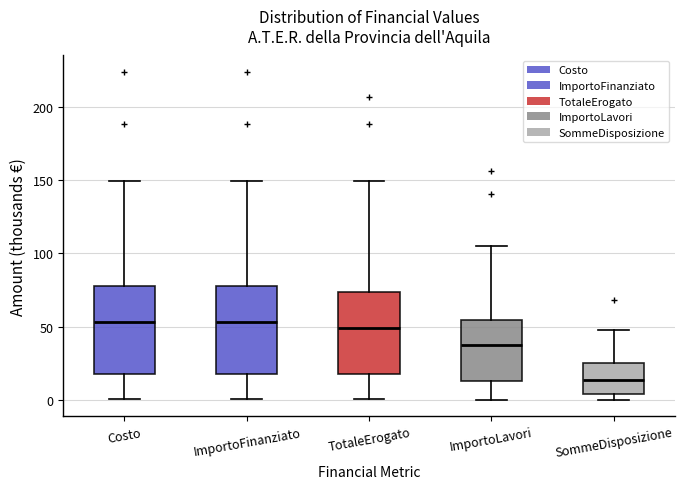

Where does the upper whisker of the box for ImportoFinanziato end on the y-axis? The values are not printed on the chart, so give them approximately, as read against the axis.

150